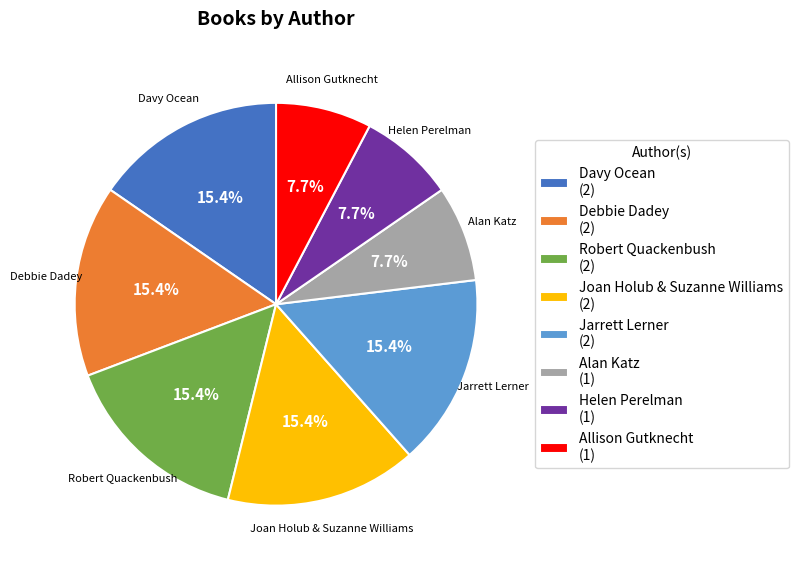

Is it true that Jarrett Lerner is 26% of the pie?

False